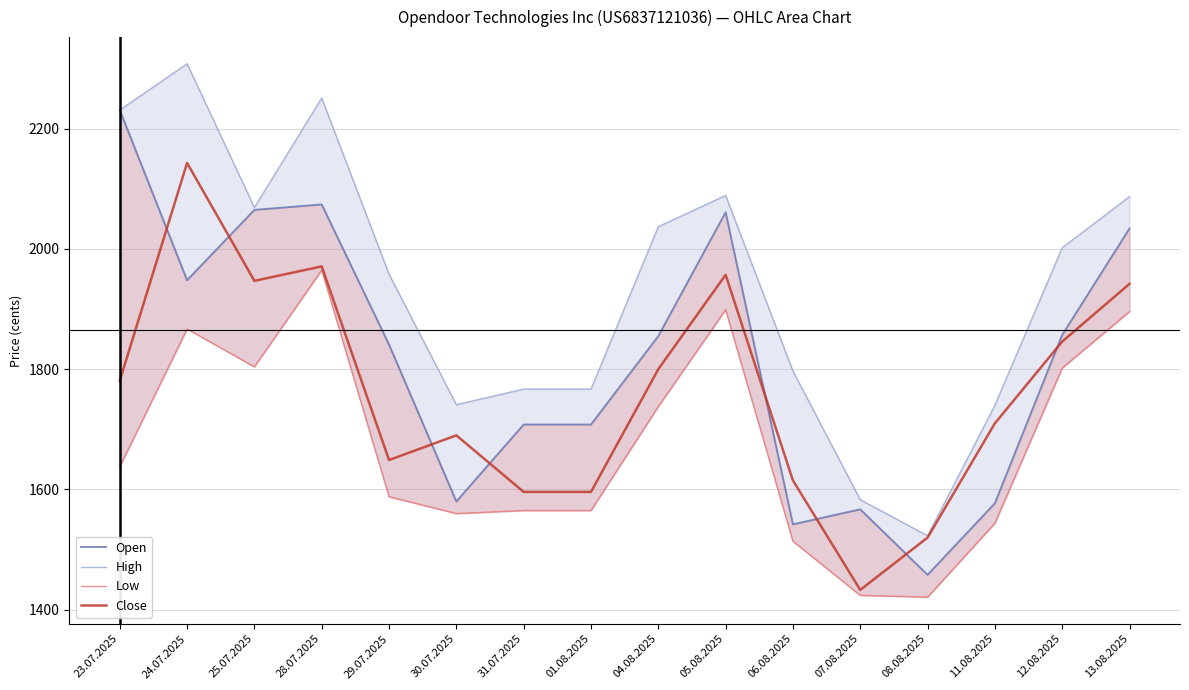

Where is High nearest to the value 1915?

29.07.2025